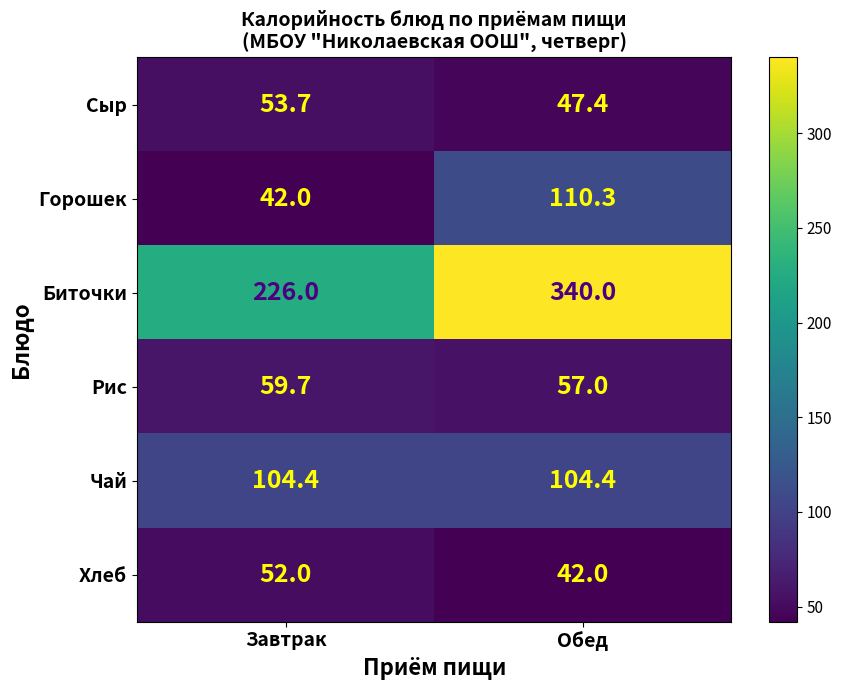

Rank the series at Завтрак from lowest to highest value.

Горошек, Хлеб, Сыр, Рис, Чай, Биточки